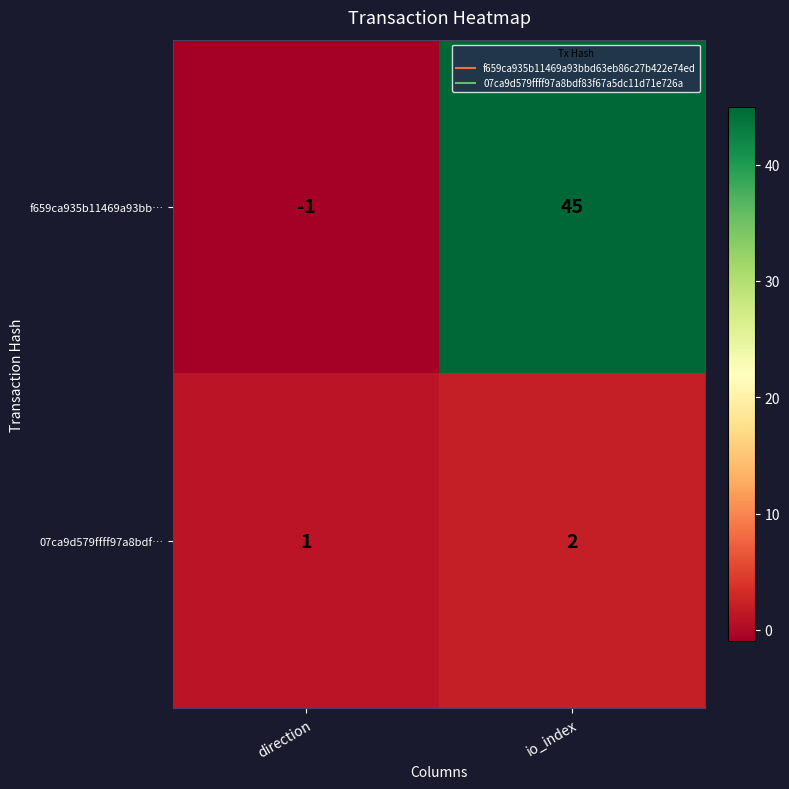

What is the difference between the maximum and minimum values in the f659ca935b11469a93bb… series?

46